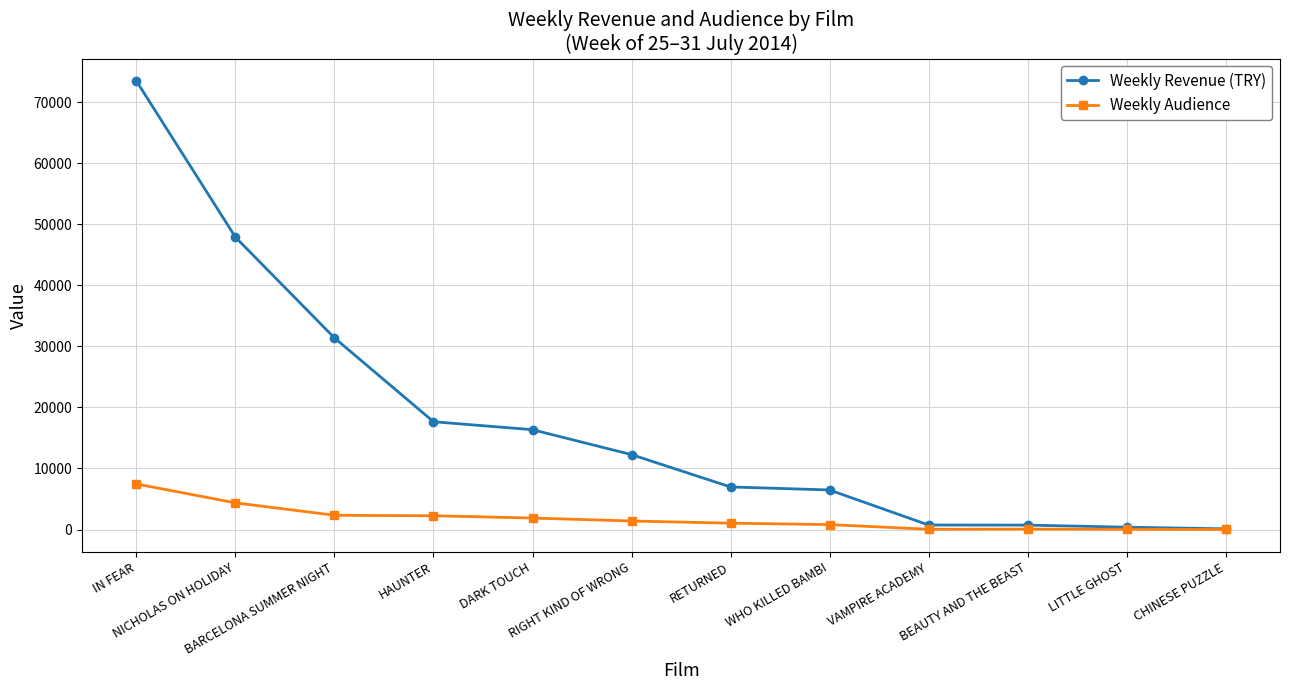

What is the maximum value shown in the chart?

73428.5